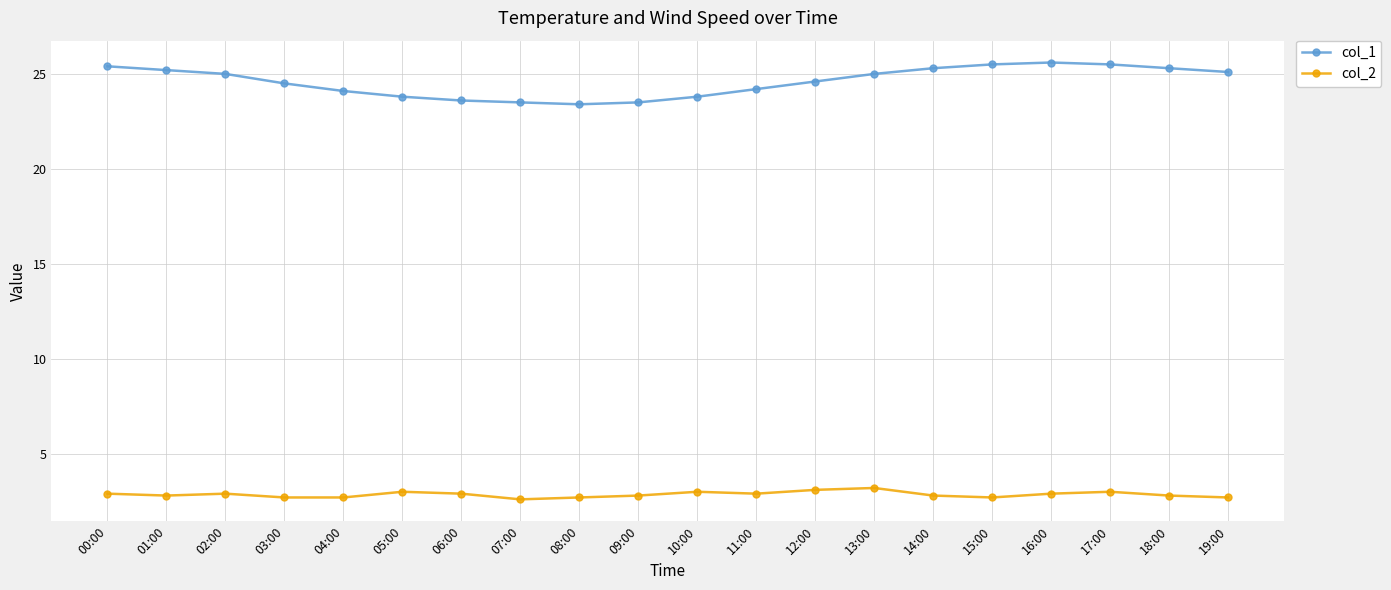

Rank the series by their average value, from lowest to highest.

col_2, col_1